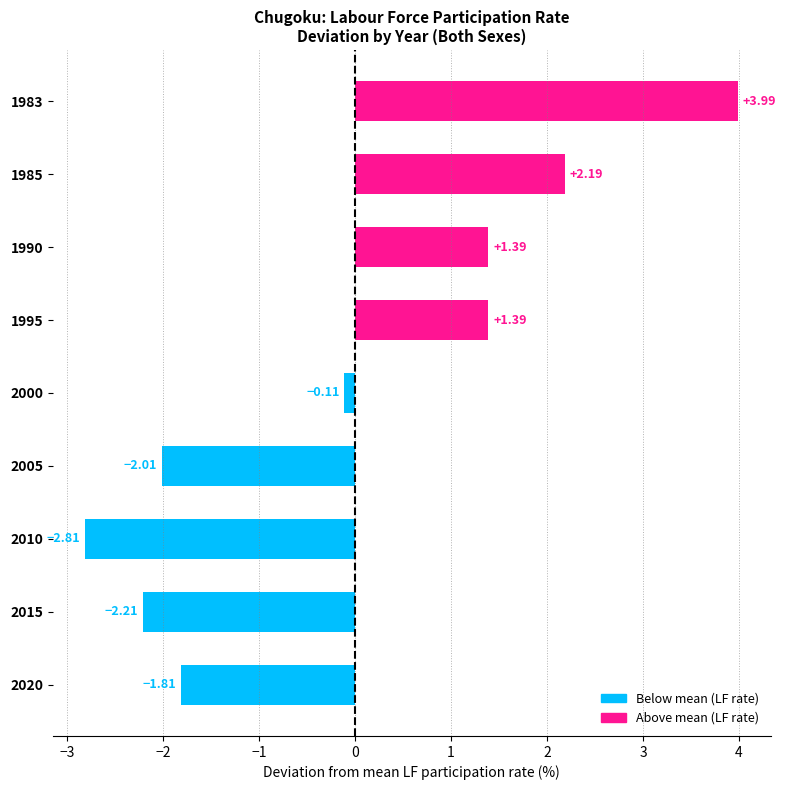

Which label corresponds to the smallest value in the chart?

2010